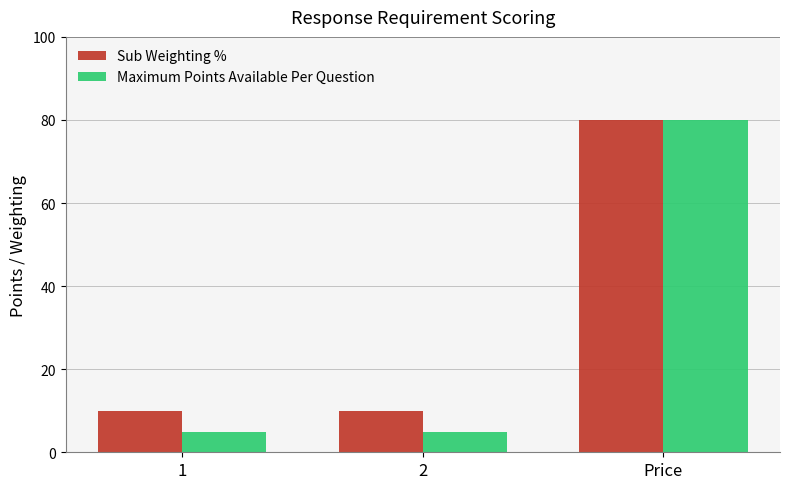

How many series are shown in this chart?

2